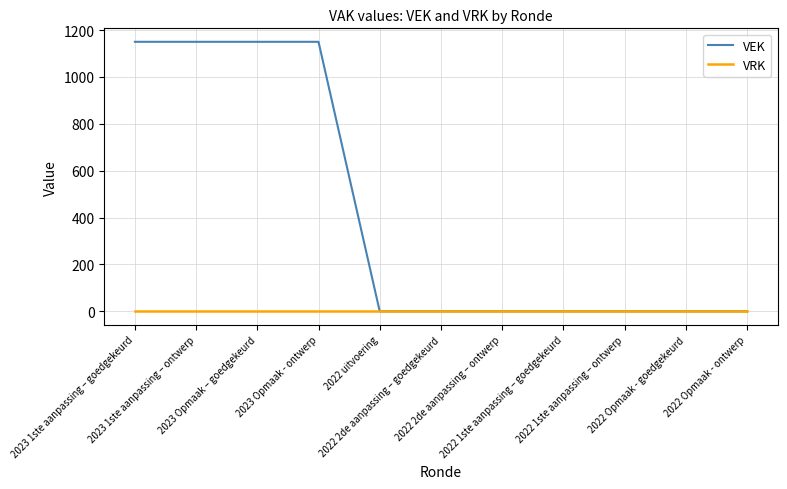

How many values in the VEK series exceed 0?

4